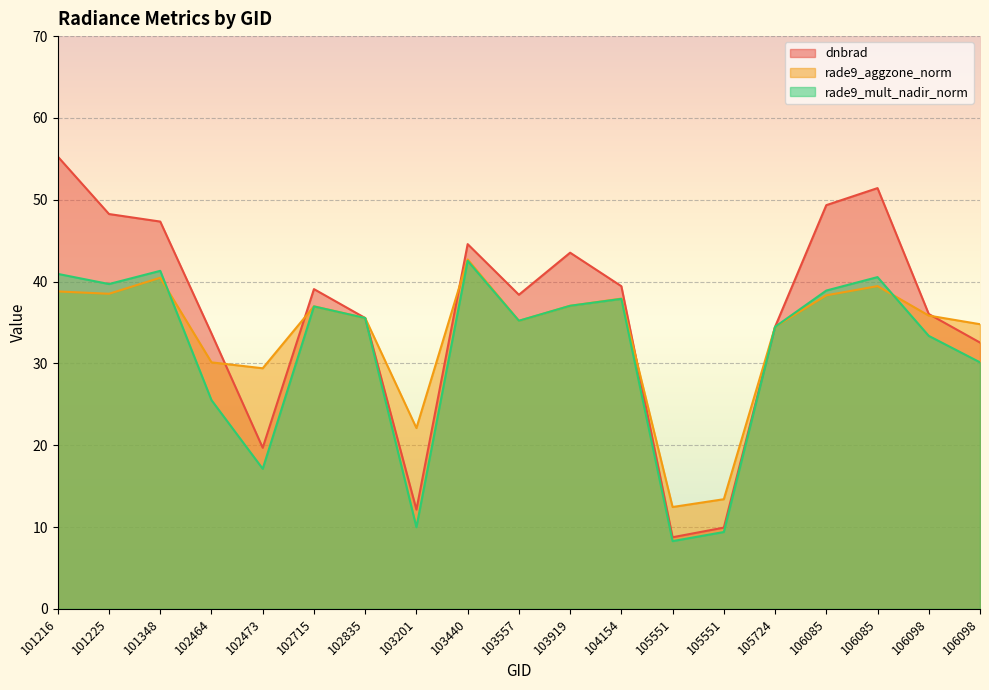

Which has a higher value, 104154 or 105551?

104154